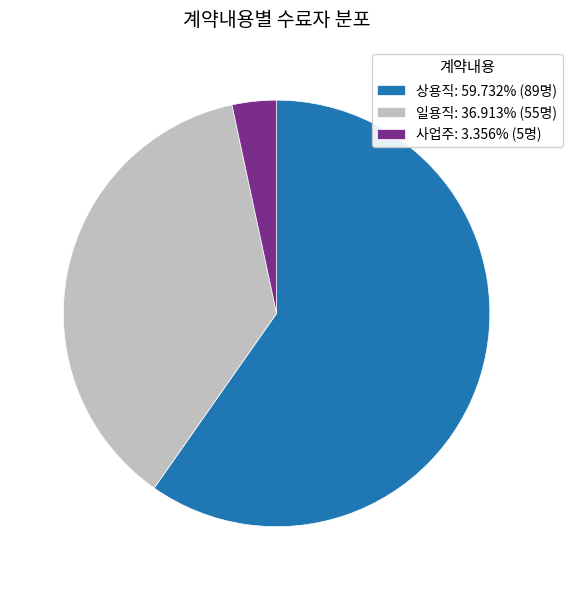

What is the majority slice?

상용직